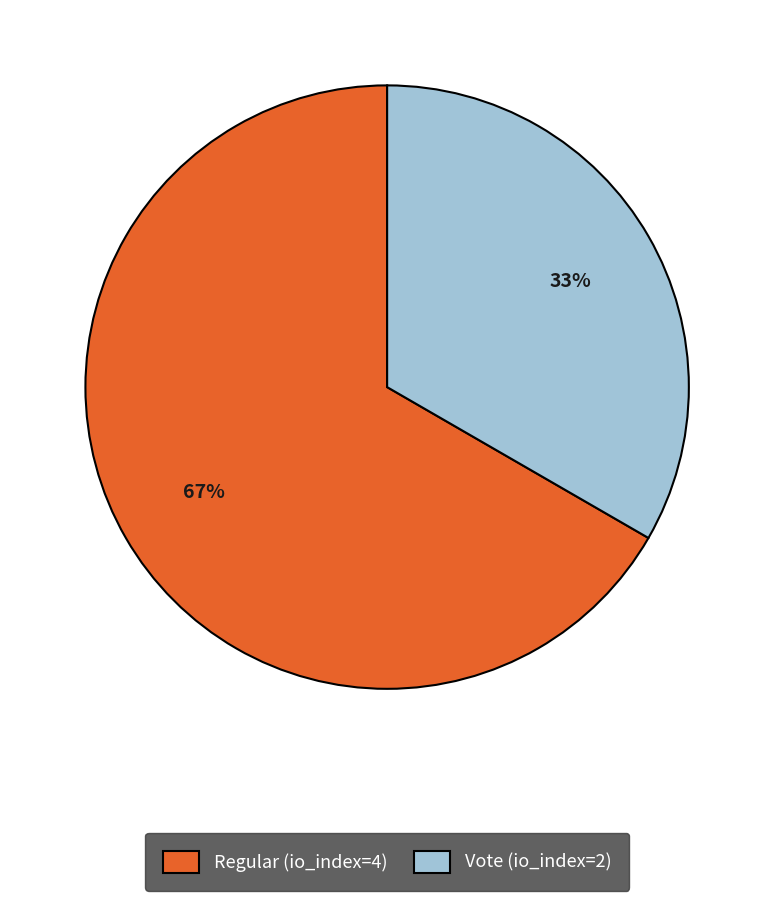

To the nearest percent, what portion does Vote (io_index=2) represent?

33%